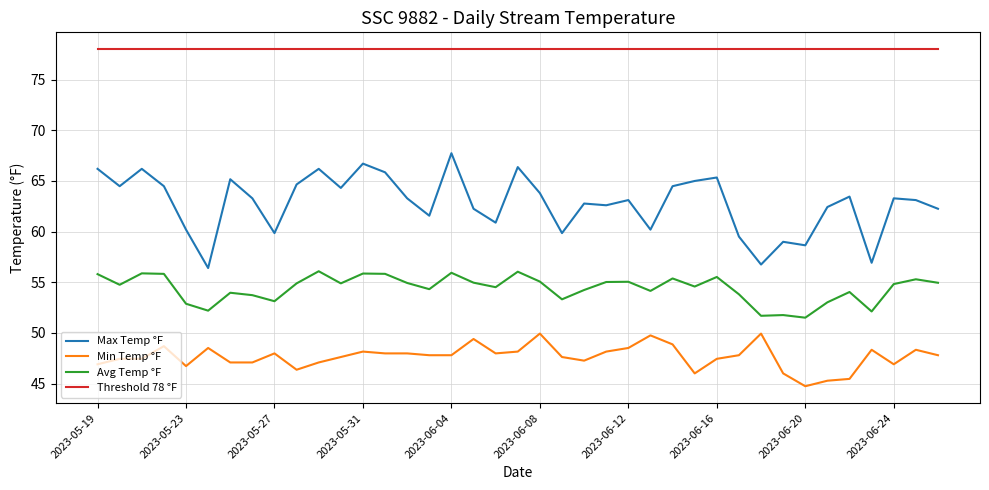

Which series has the largest range (max minus min)?

Max Temp °F